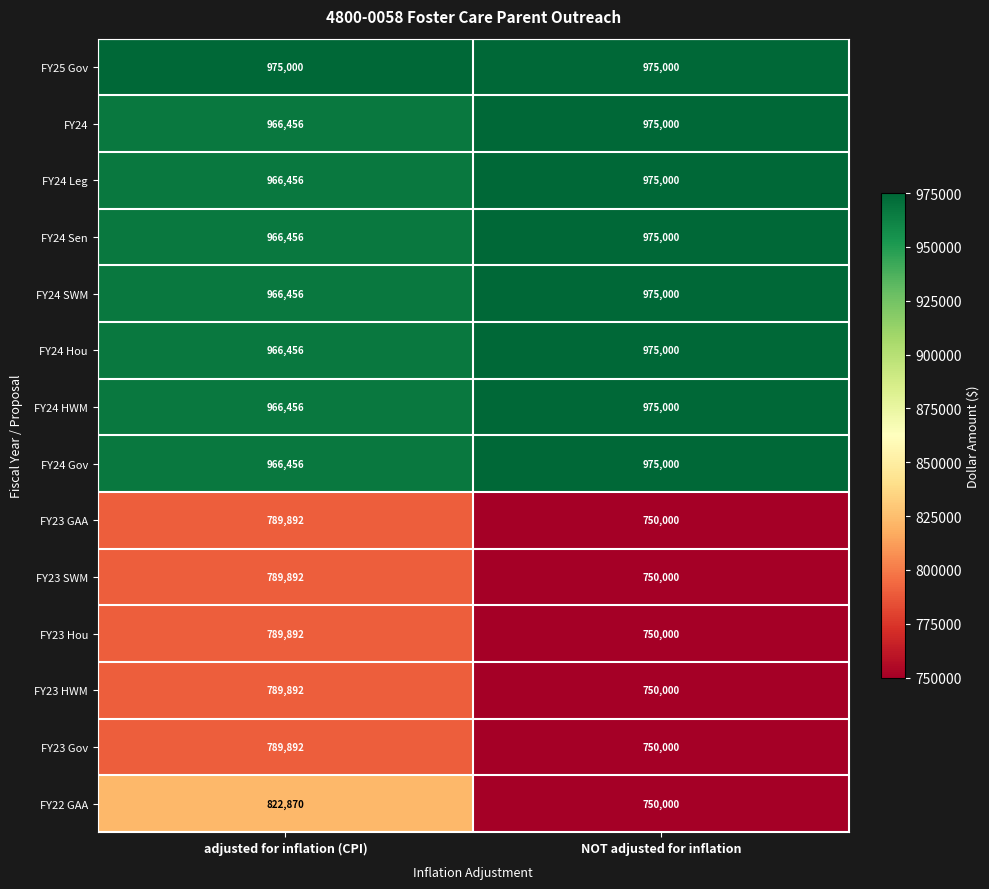

At which category is the sum across all series the highest?

adjusted for inflation (CPI)